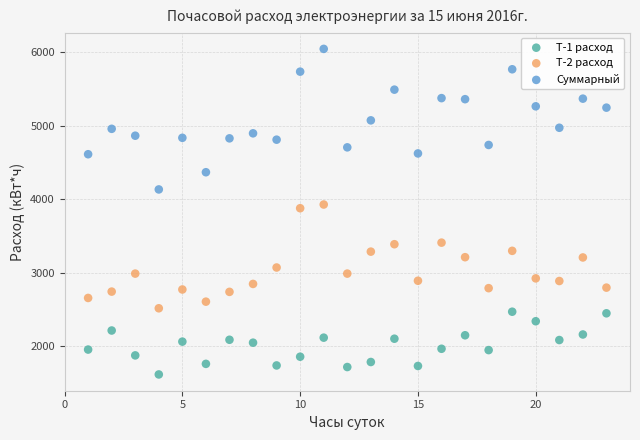

Which series has the largest Y range (max minus min)?

Суммарный